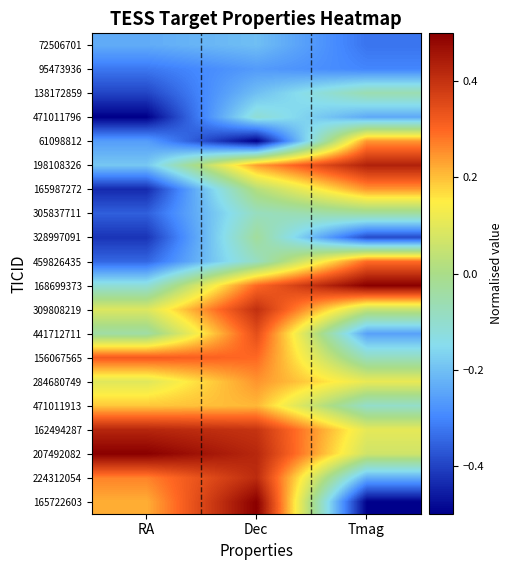

What is the total value across all series at Tmag?

-0.5